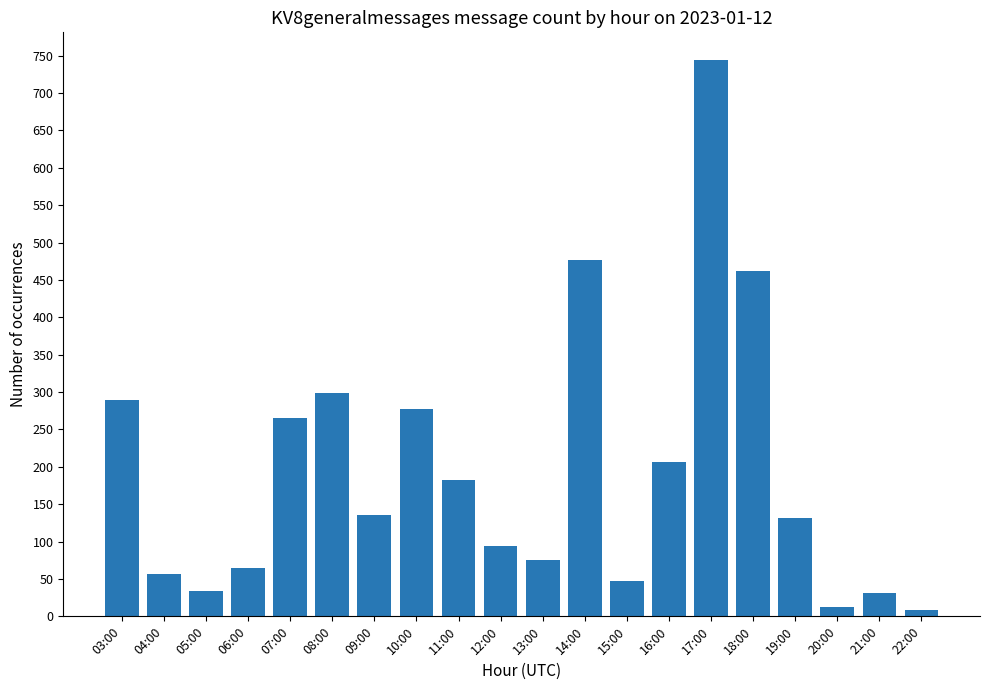

What is the sum of all values?

3894